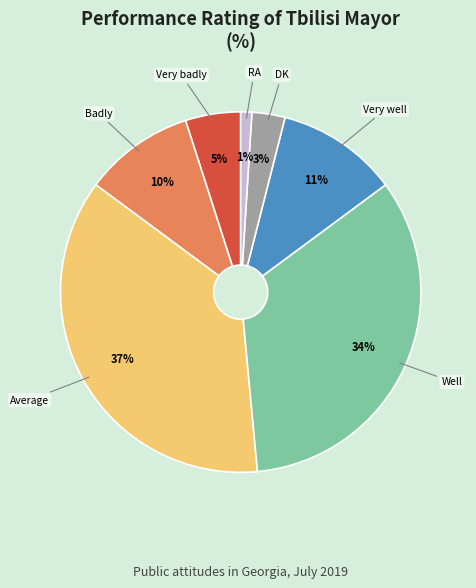

Combined, do RA and Very badly account for over 50%?

No